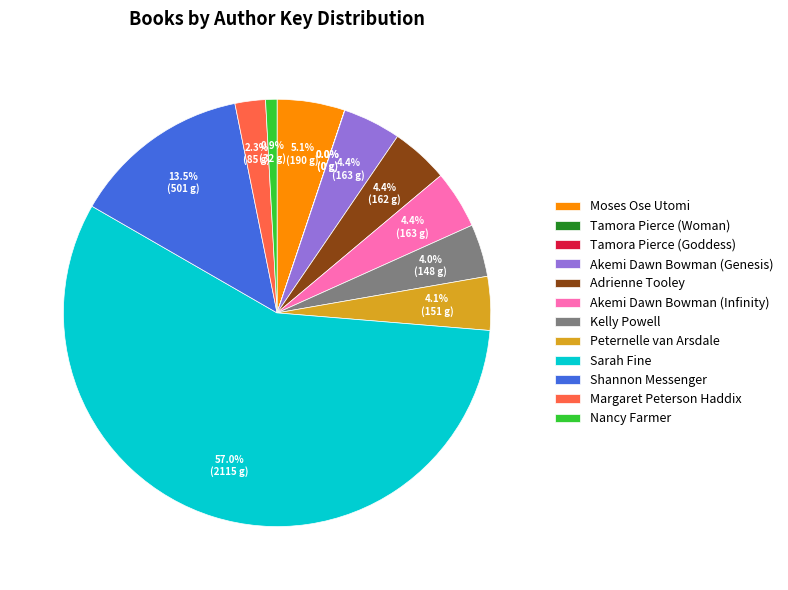

The Akemi Dawn Bowman (Genesis) slice represents 17% of the pie. True or false?

False